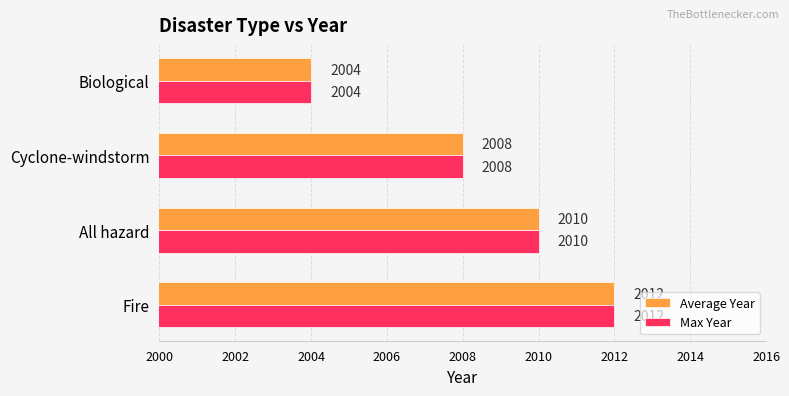

List the labels in order of Max Year value, smallest first.

Biological, Cyclone-windstorm, All hazard, Fire